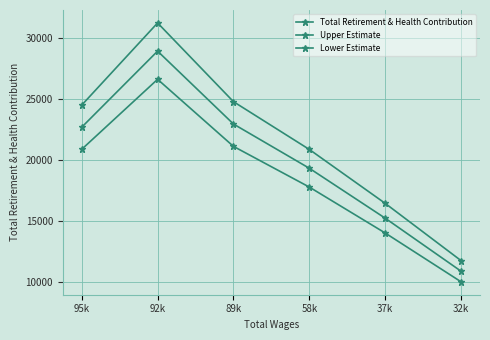

Which category has the lowest value in the Total Retirement & Health Contribution series?

32k